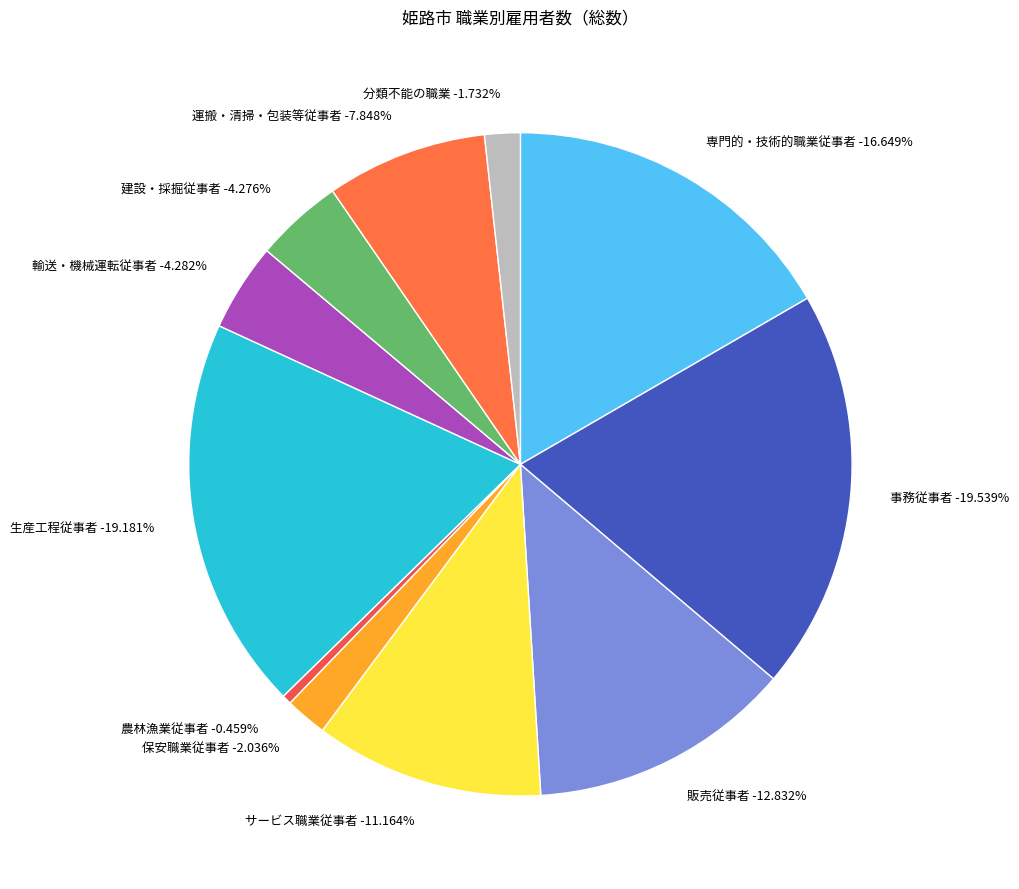

Combined, do 運搬・清掃・包装等従事者 and 専門的・技術的職業従事者 account for over 50%?

No